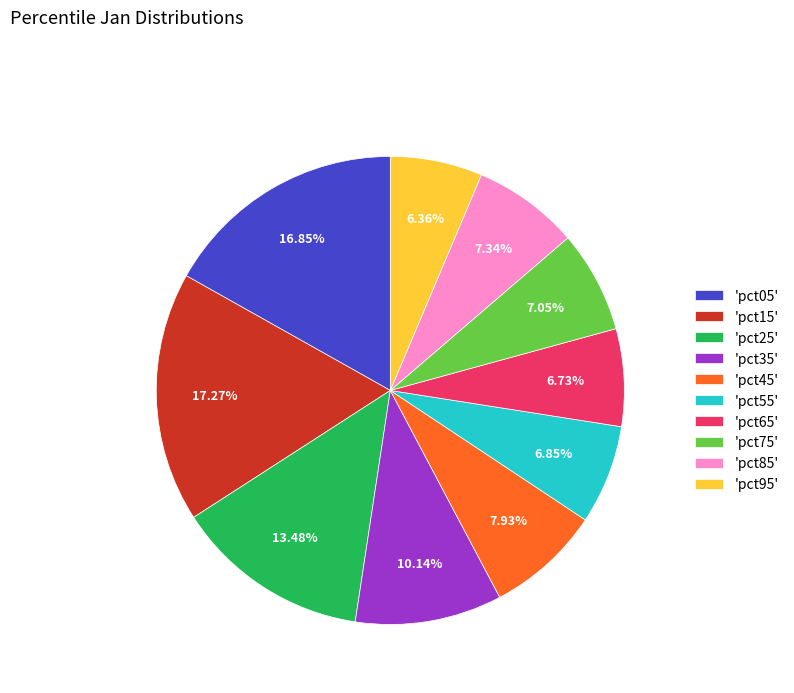

Do 'pct35' and 'pct85' together represent more than half of the pie?

No